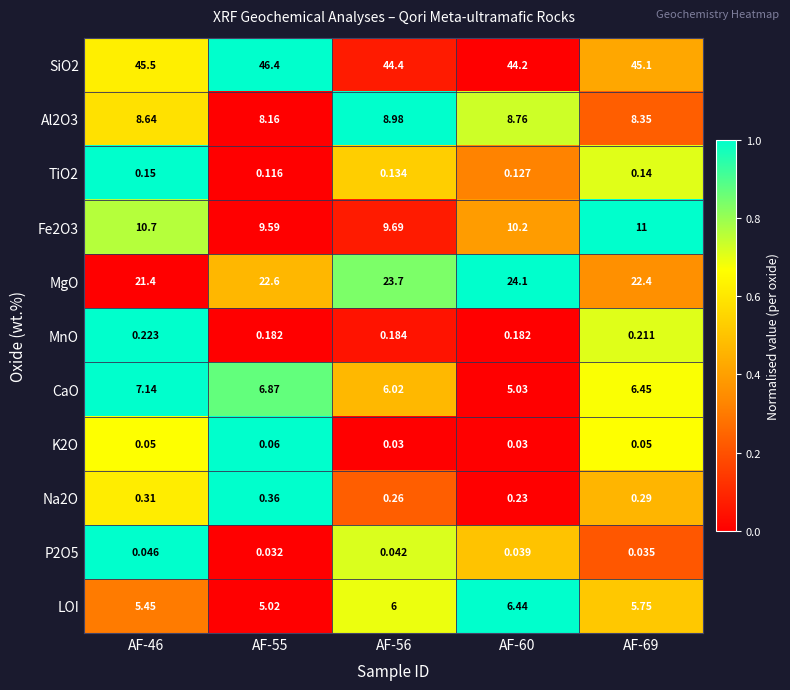

What is the total value across all series at AF-69?

99.8